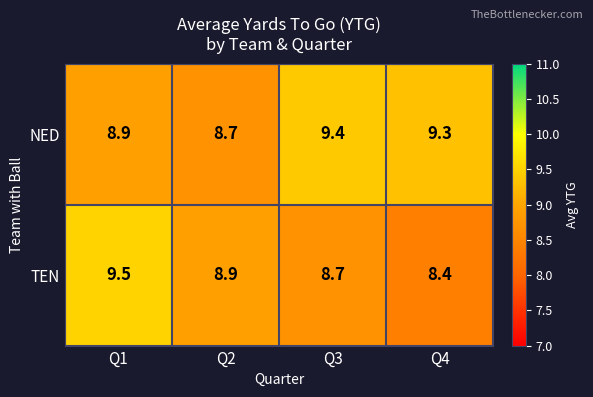

At which label does NED first exceed 9?

Q3